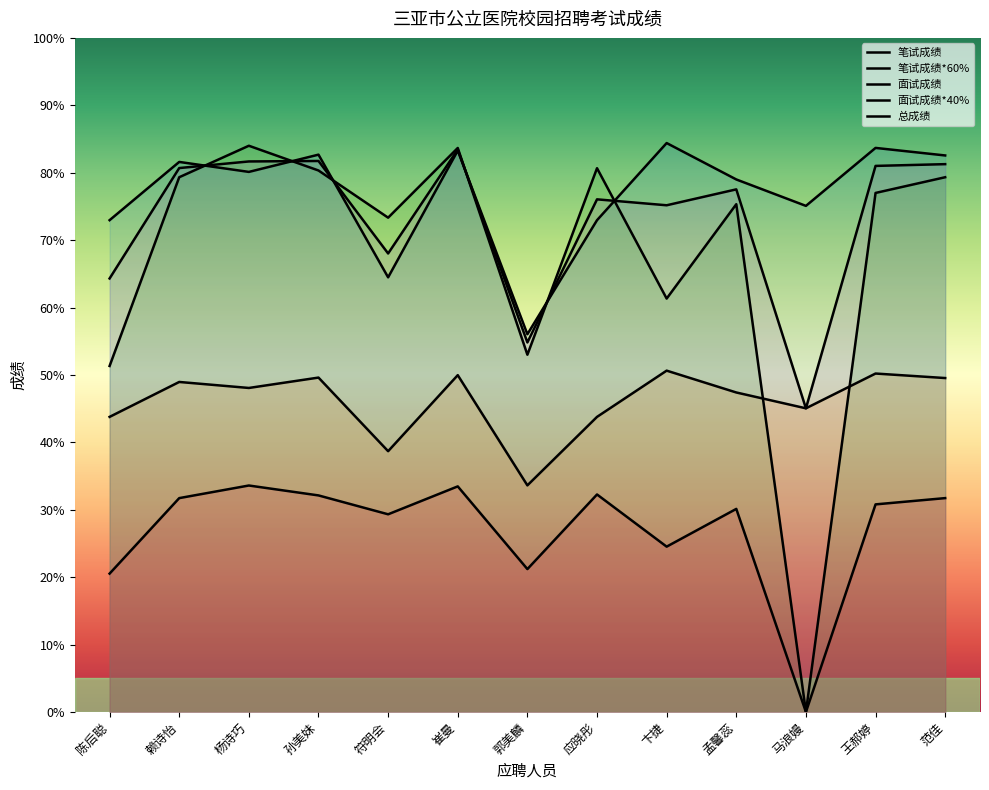

Which series has the largest total across all categories?

笔试成绩